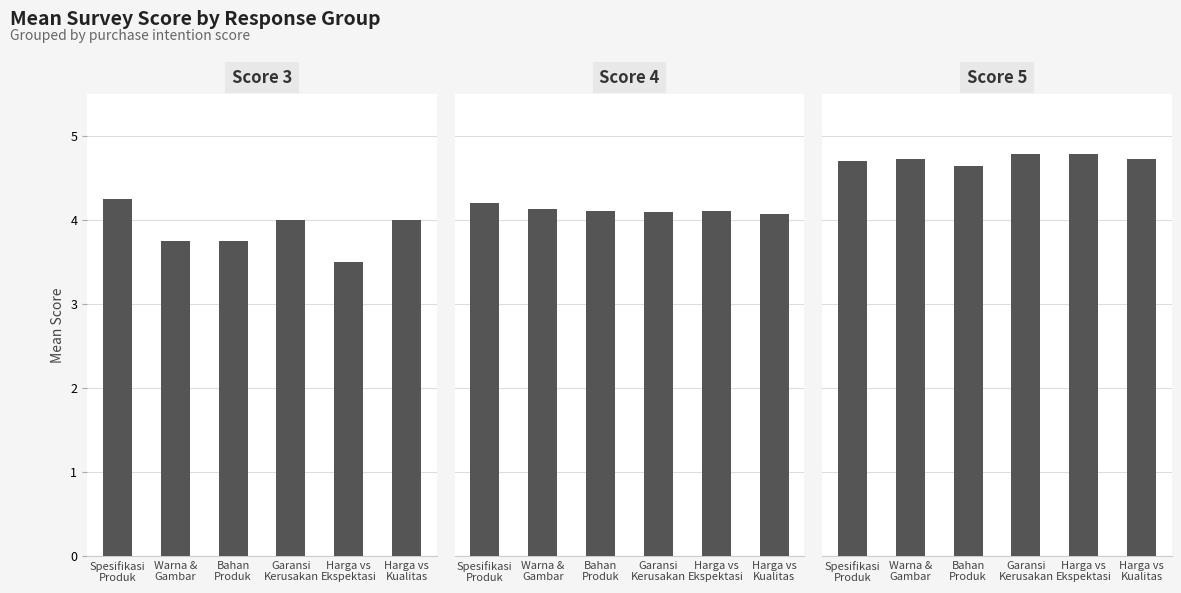

The Score 3 series shows 4.0 at Harga vs
Kualitas. True or false?

True